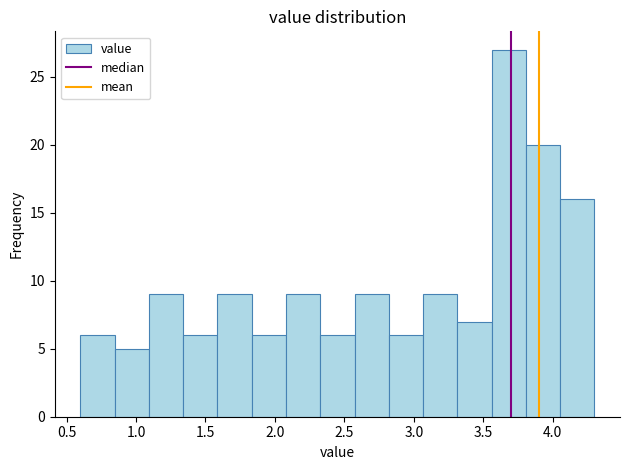

Reading left to right, list every bar in this chart as the range it spans on the x-axis followed by its height. Neither the bar edges nor the heights are printed on the chart, so give them approximately, as read against the axes.

0.60 to 0.85: 6
0.85 to 1.10: 5
1.10 to 1.35: 9
1.35 to 1.60: 6
1.60 to 1.85: 9
1.85 to 2.10: 6
2.10 to 2.35: 9
2.35 to 2.55: 6
2.55 to 2.80: 9
2.80 to 3.05: 6
3.05 to 3.30: 9
3.30 to 3.55: 7
3.55 to 3.80: 27
3.80 to 4.05: 20
4.05 to 4.30: 16